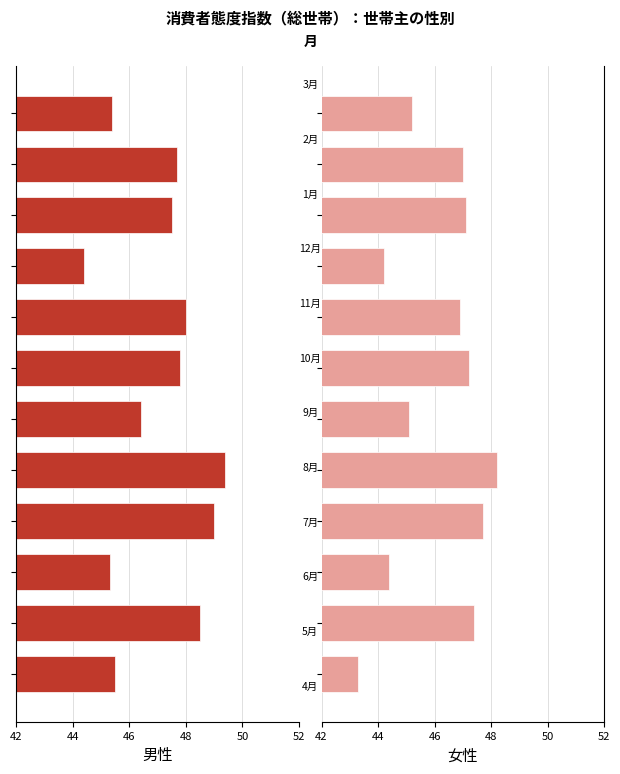

What is the sum of the 女性 values at 6 and 48?

91.6